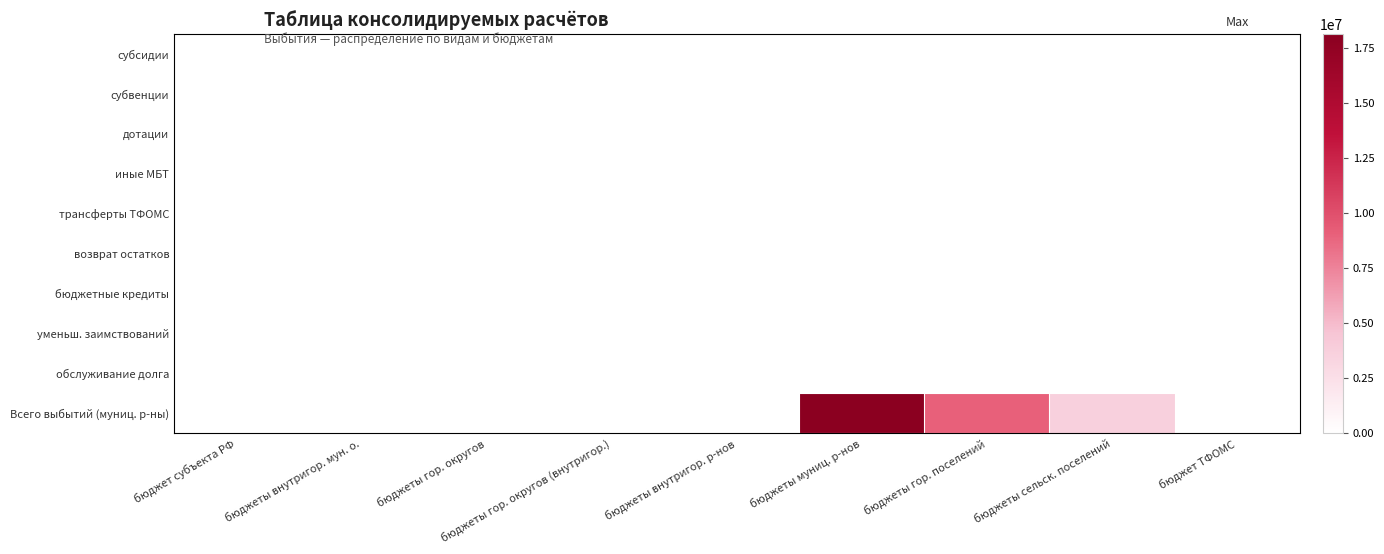

Is it true that обслуживание долга equals 0.0 at бюджеты сельск. поселений?

True